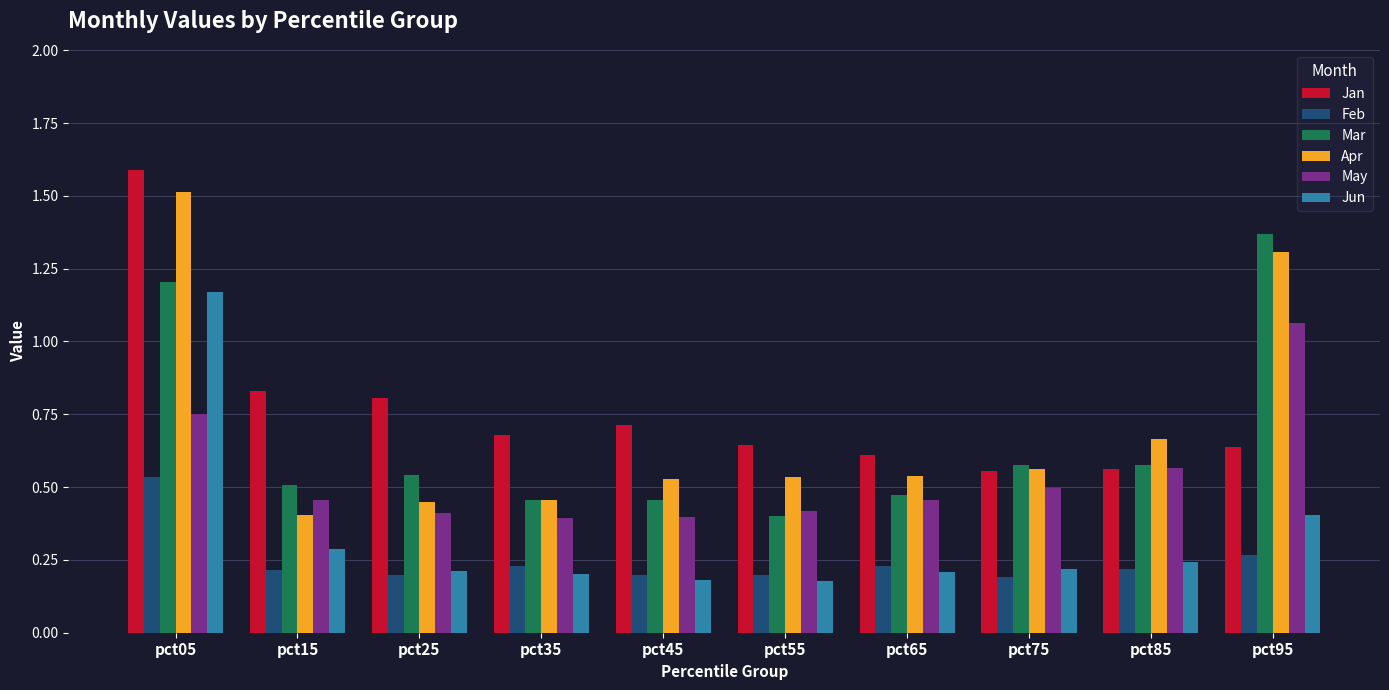

What is the sum of all Feb values?

2.5